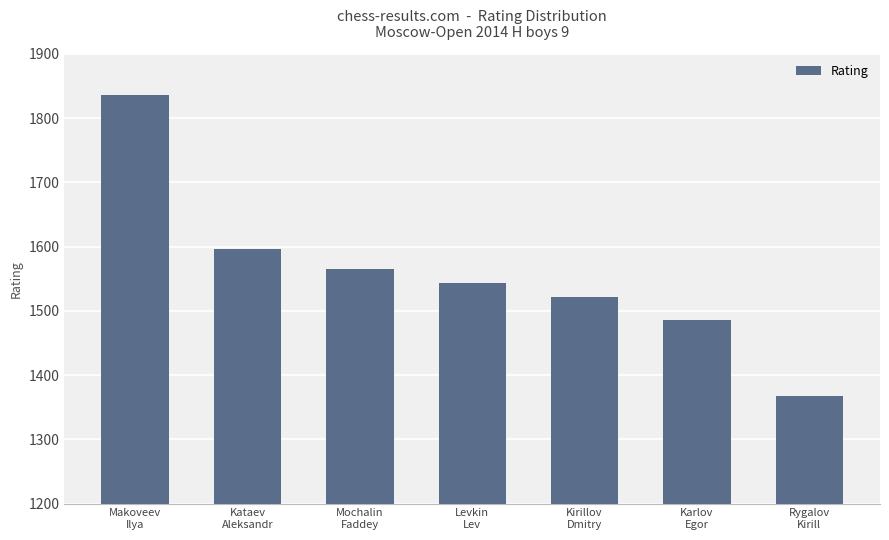

What is the average value?

1559